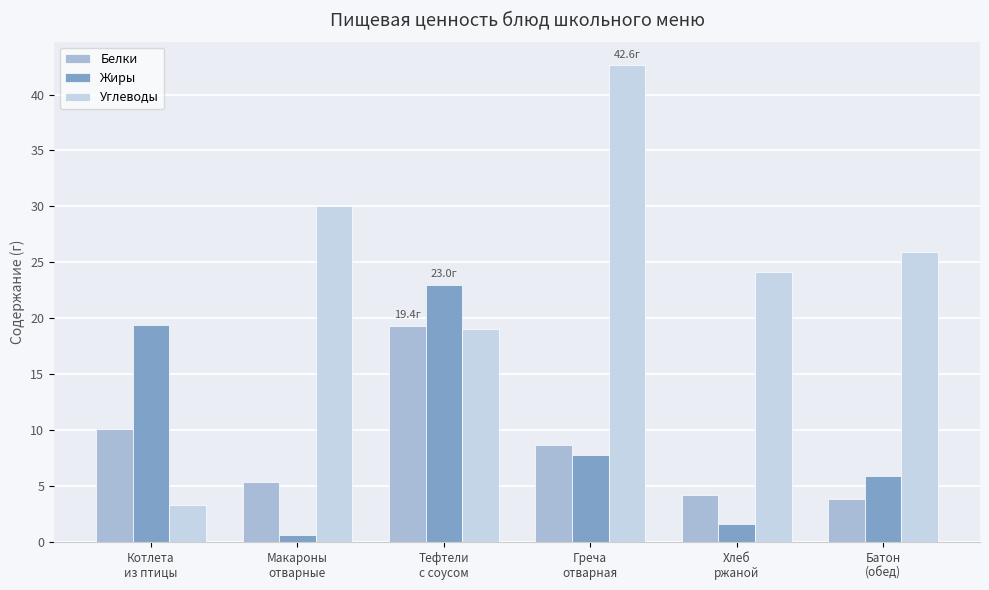

Read the Углеводы value at Греча
отварная.

42.6